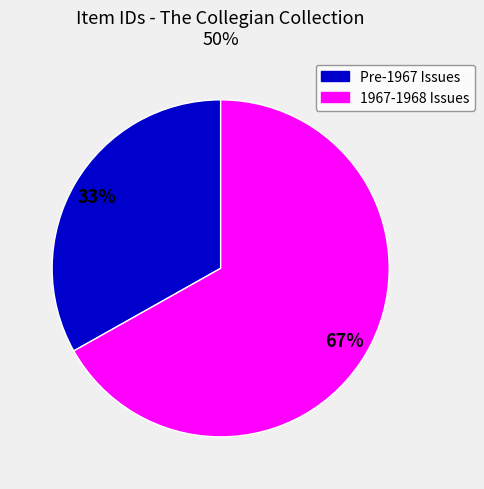

Is there any slice that represents more than half of the pie?

Yes